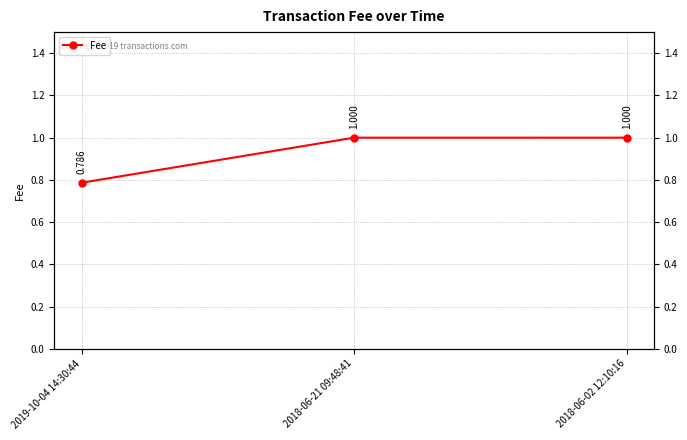

Reading right to left, extract all data points from this chart.

2018-06-02 12:10:16=1.0	2018-06-21 09:48:41=1.0	2019-10-04 14:30:44=0.8